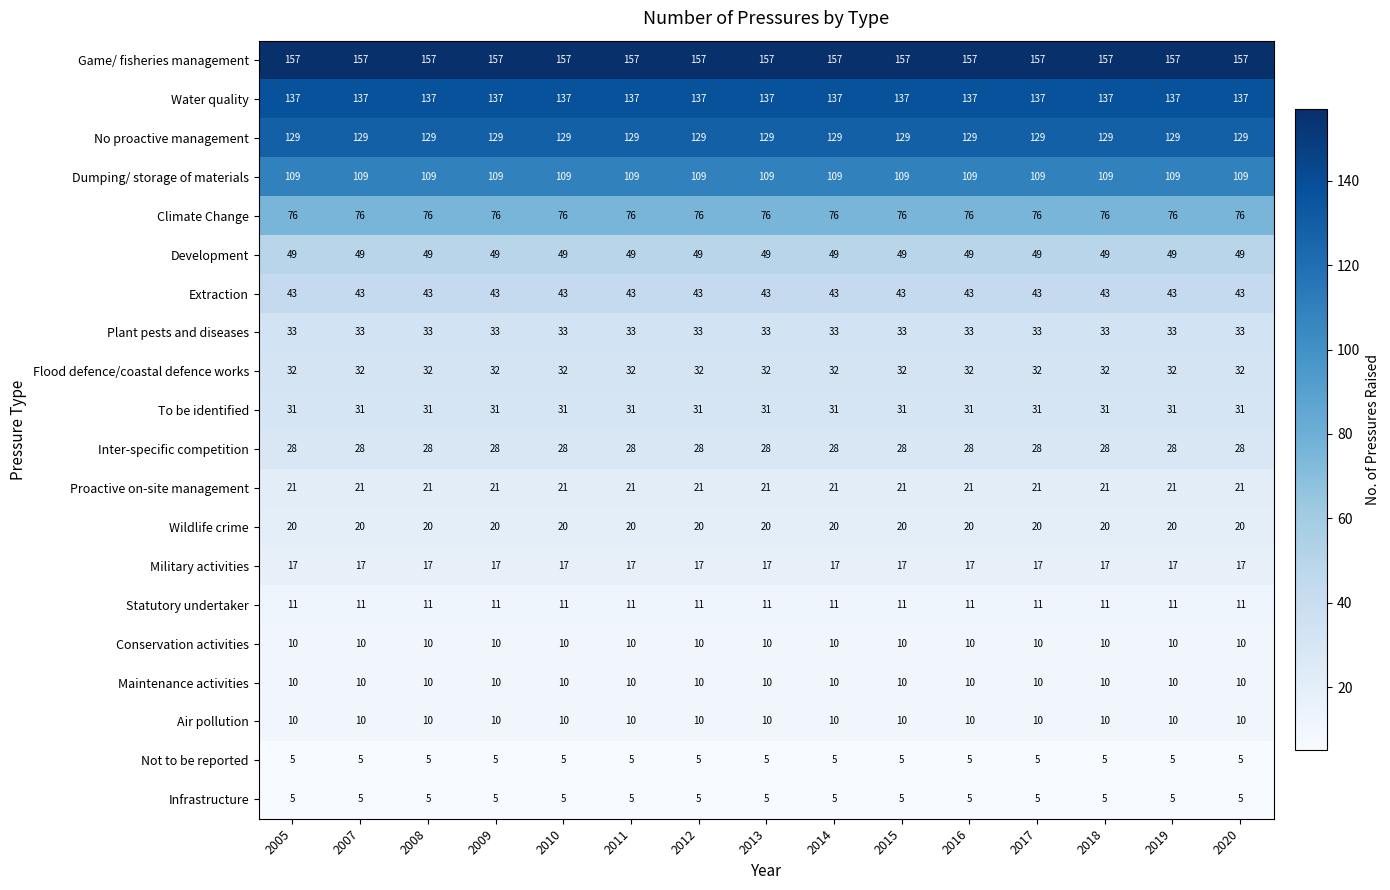

What is the total value across all series at 2009?

933